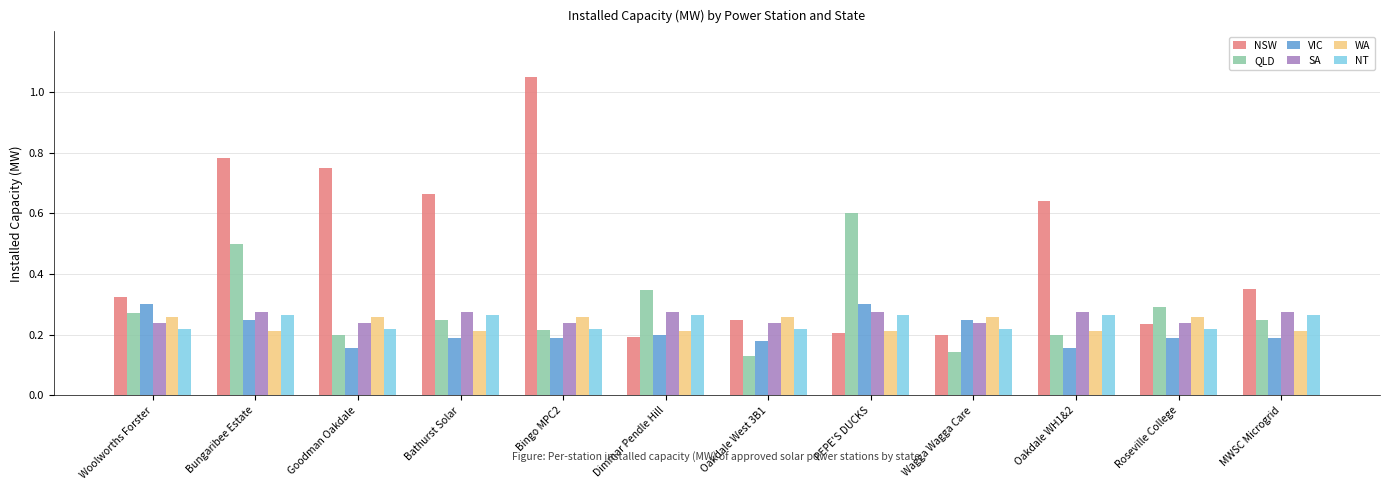

The value of NT at Woolworths Forster is 0.2. True or false?

True